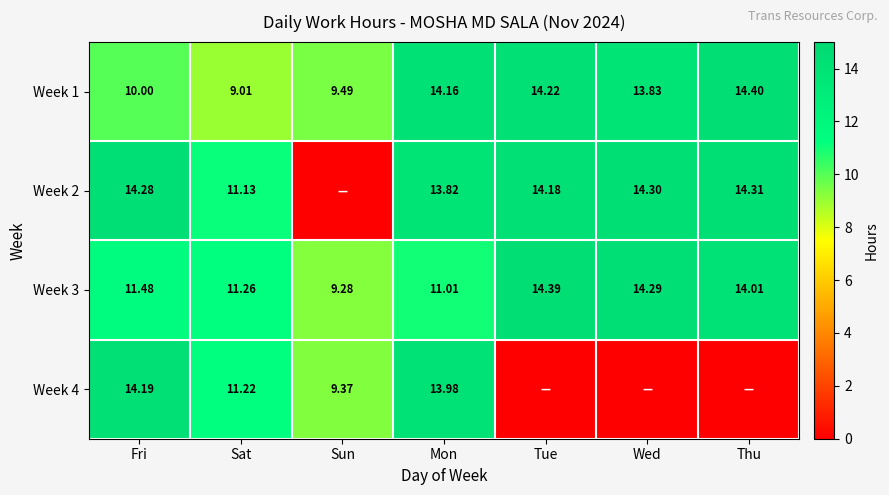

List the labels in order of Week 1 value, largest first.

Thu, Tue, Mon, Wed, Fri, Sun, Sat